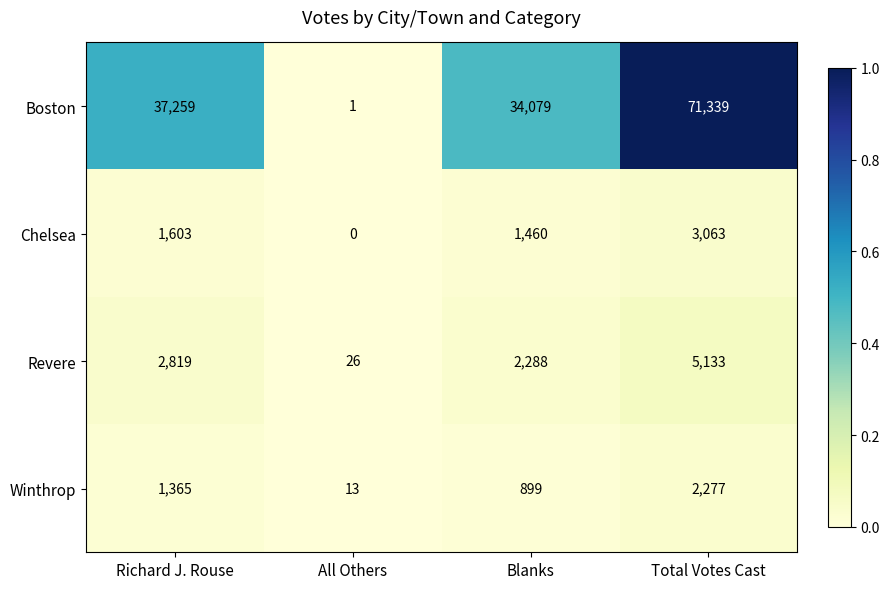

Which series has the largest total across all categories?

Boston